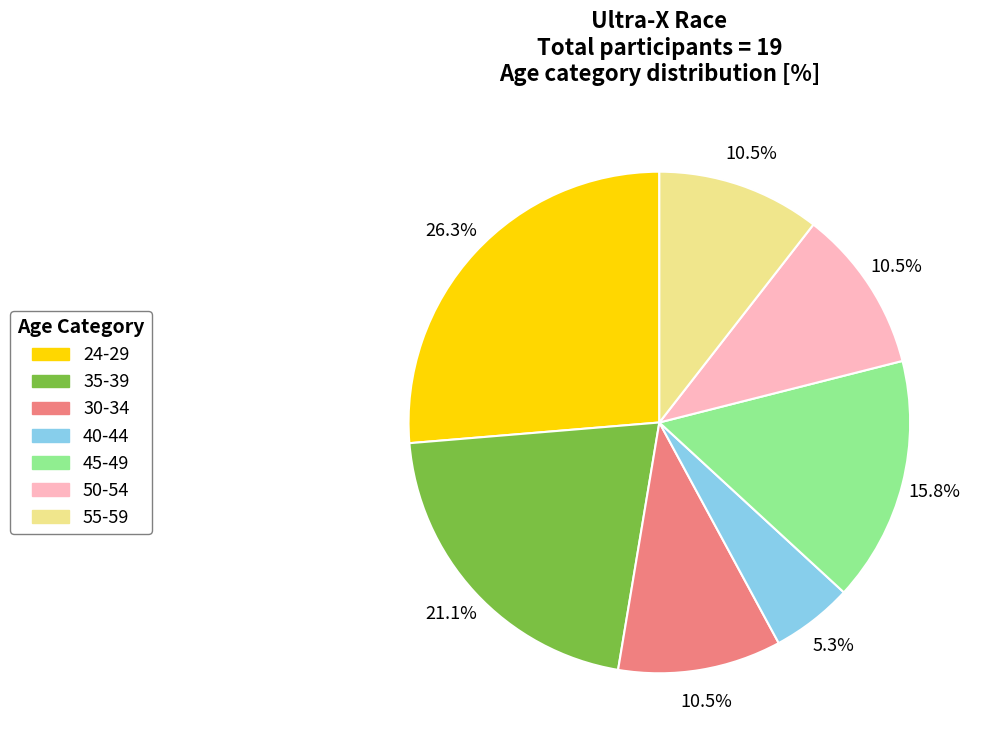

What is the ratio of the value at 35-39 to the value at 24-29?

0.8